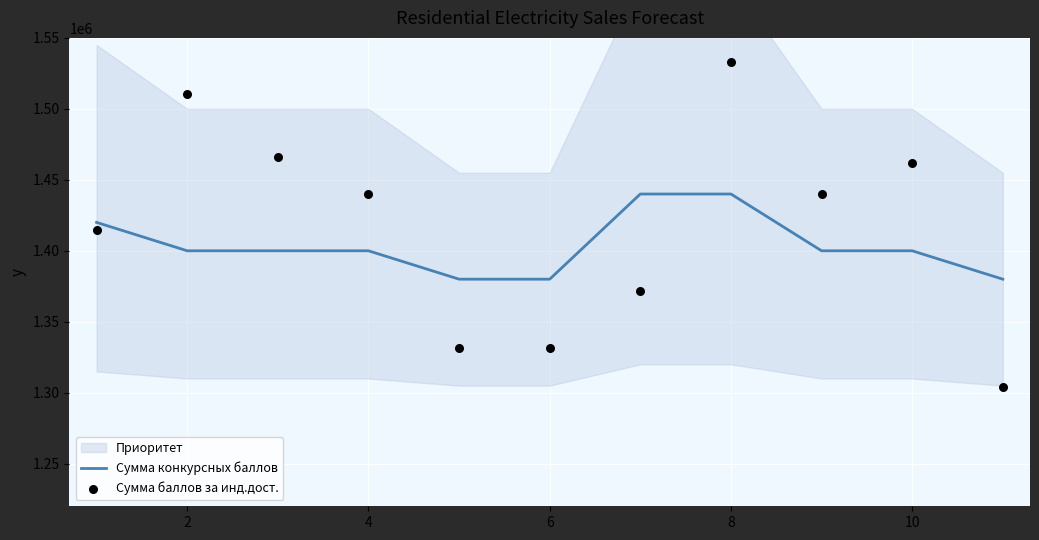

What is the maximum value for Сумма конкурсных баллов?

1440000